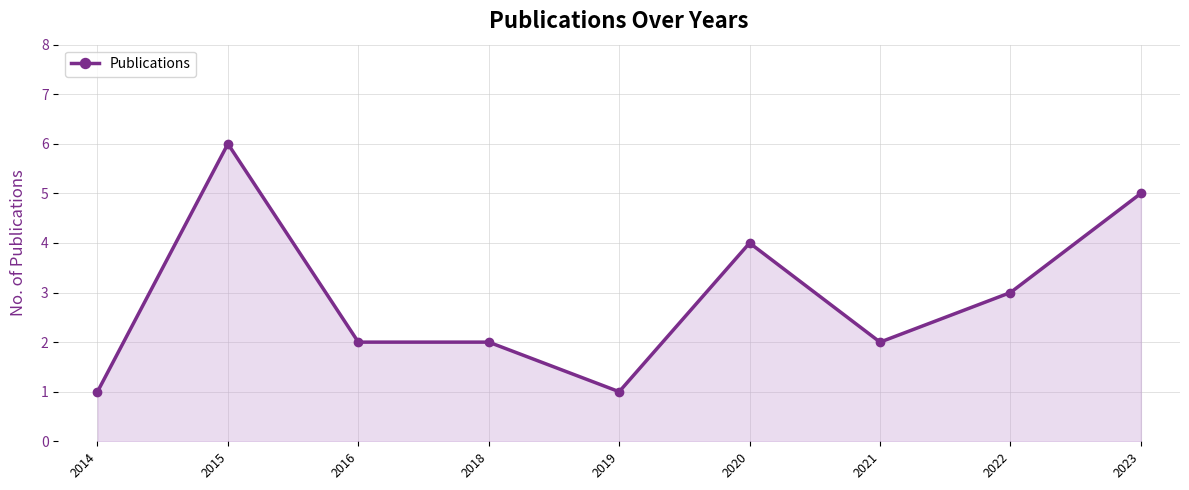

What is the ratio of the value at 2023 to the value at 2015?

0.8